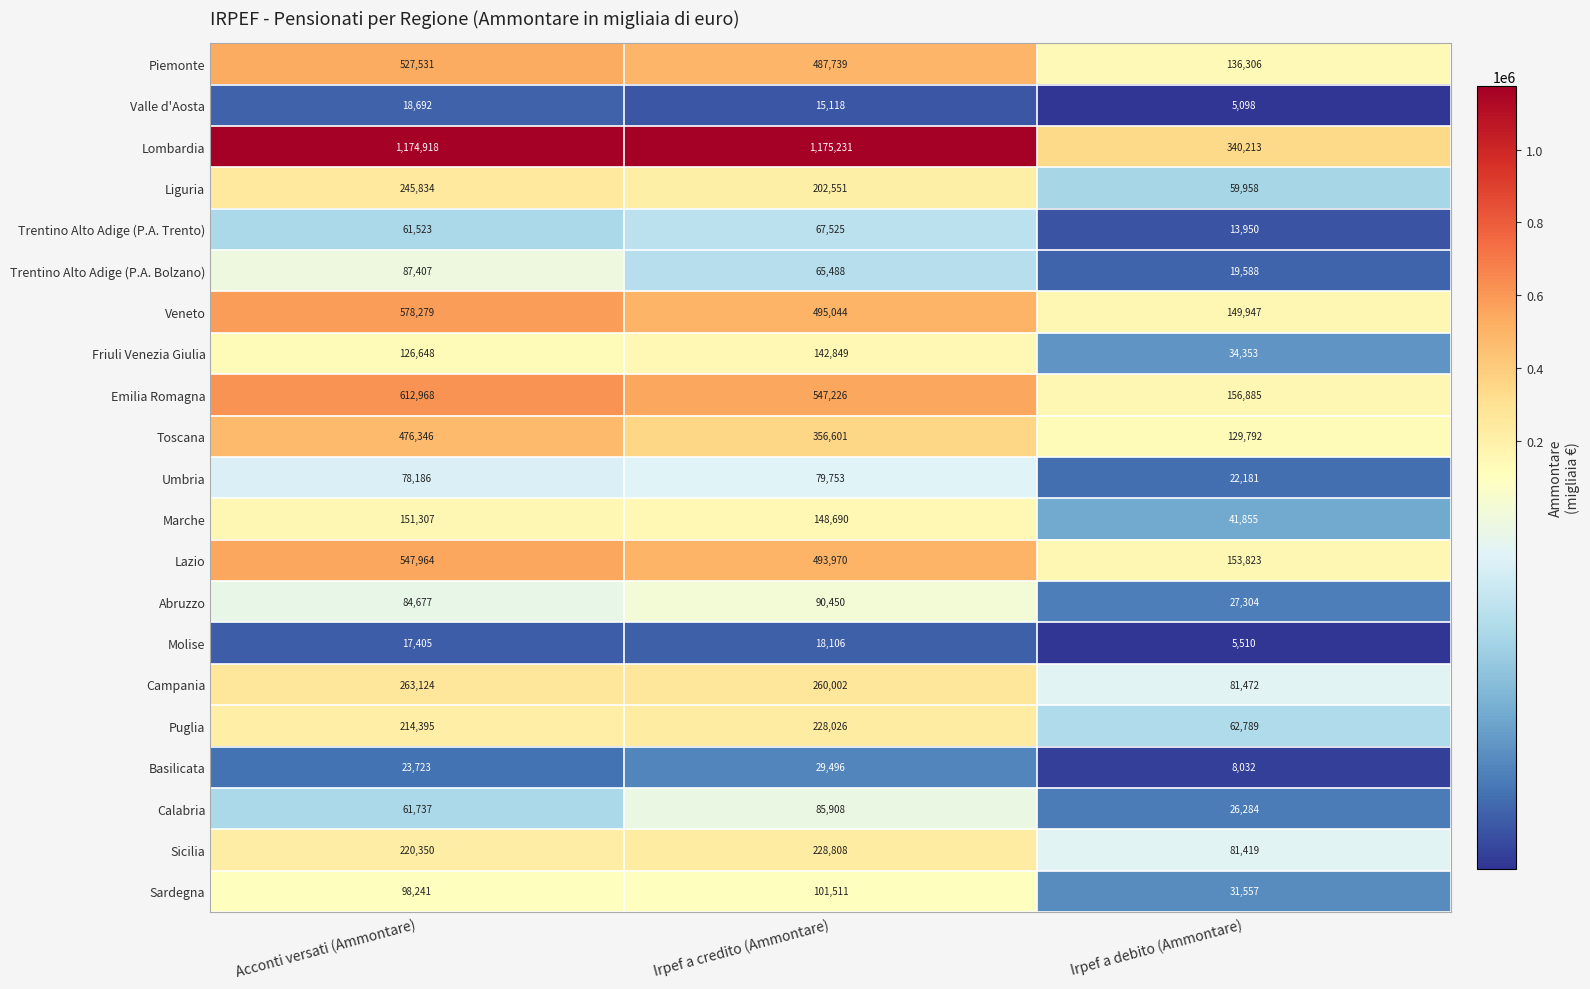

Rank the categories by Puglia value from highest to lowest.

Irpef a credito (Ammontare), Acconti versati (Ammontare), Irpef a debito (Ammontare)